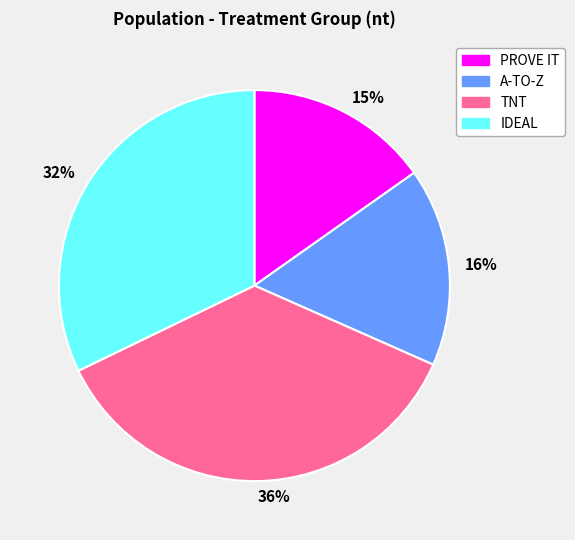

To the nearest percent, what is the difference between the 32% and 15% slice percentages?

17%